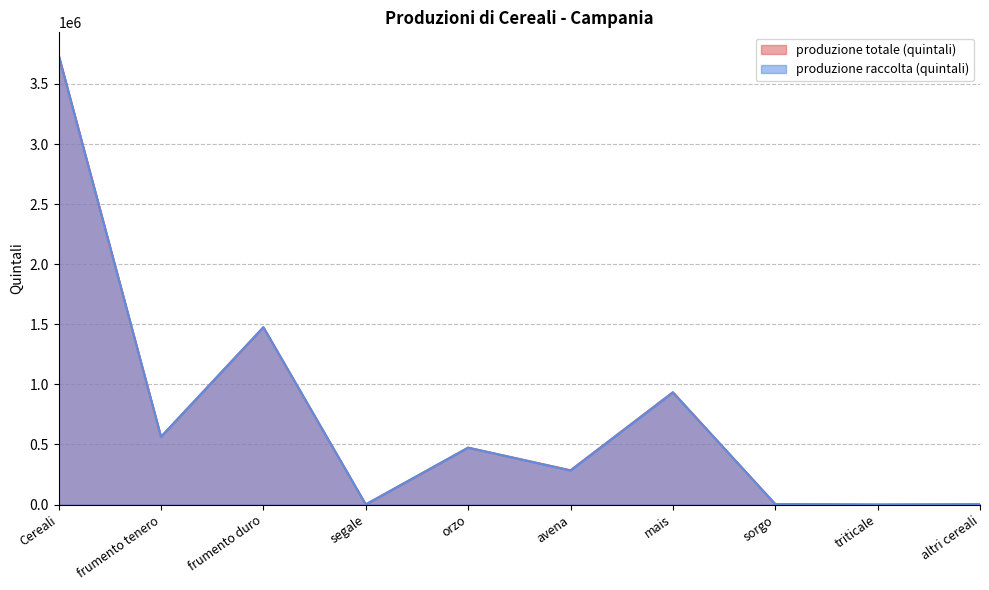

The produzione totale (quintali) series shows 564264 at frumento tenero. True or false?

True